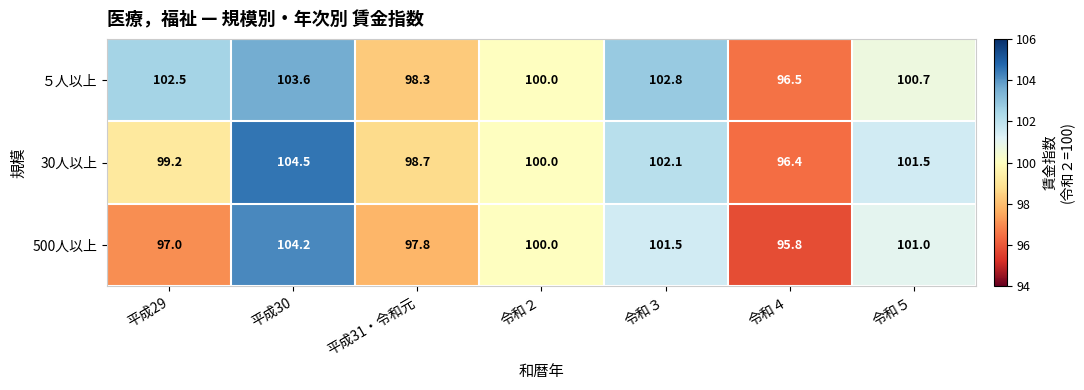

True or false: 500人以上 has a value of 28.5 at 平成31・令和元.

False